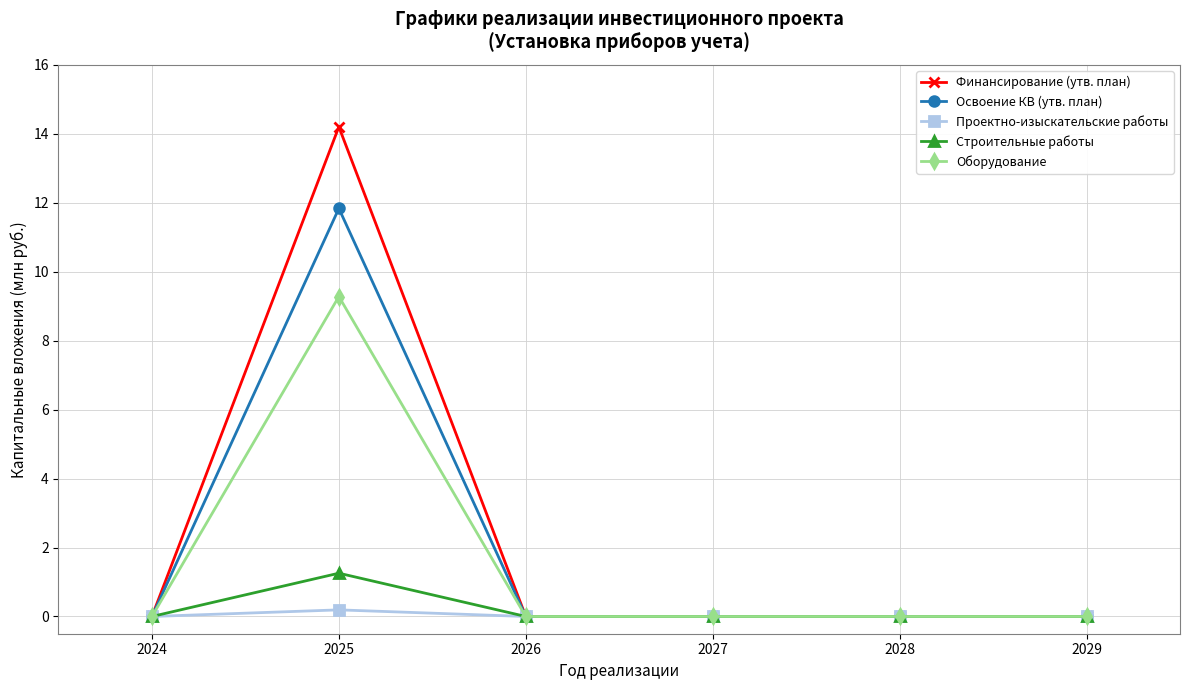

The Проектно-изыскательские работы series shows 0.0 at 2029. True or false?

True